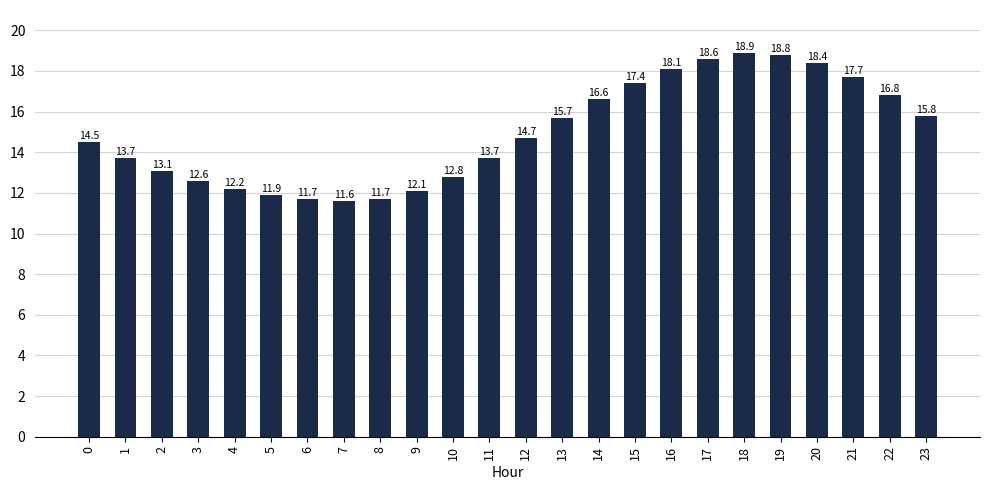

The chart shows a value of 19.0 at 4. True or false?

False